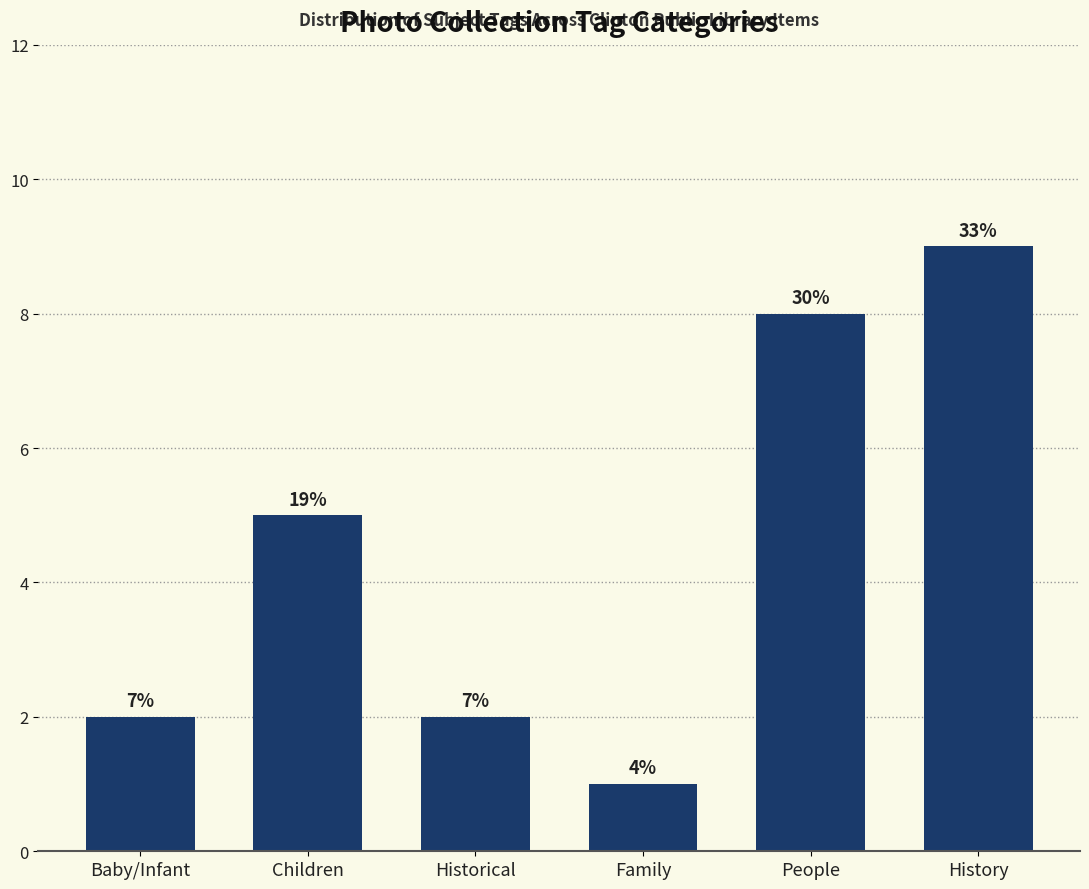

What is the minimum value shown in the chart?

1